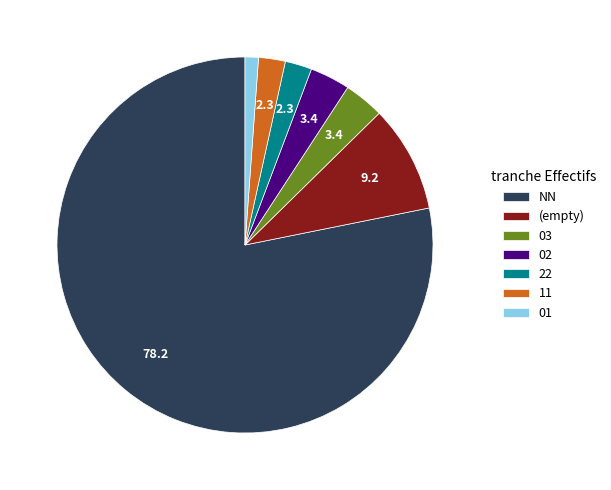

Do NN and 02 together represent more than half of the pie?

Yes